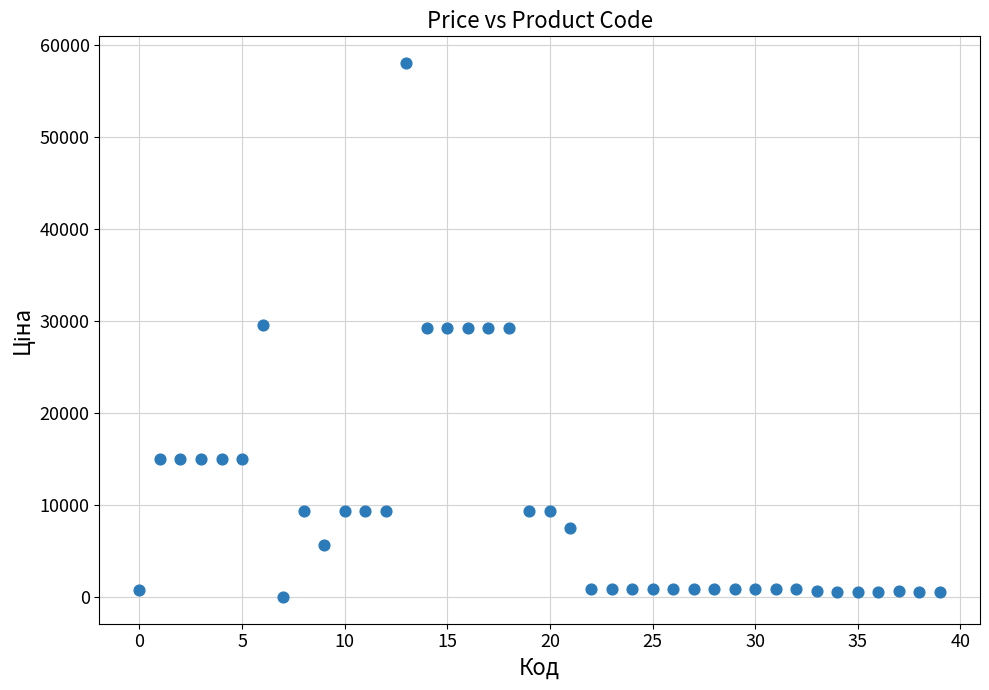

What is the range of Y values (max minus min)?

58005.0